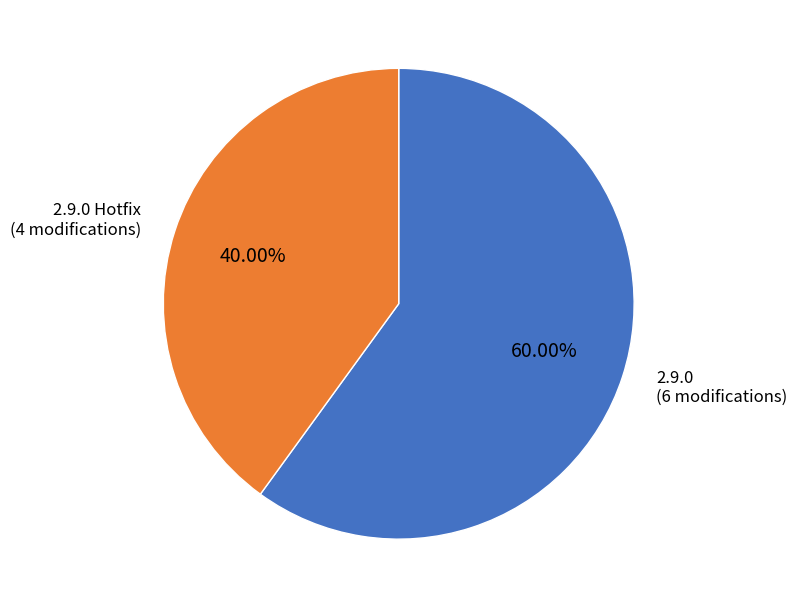

Combined, what portion of the pie is 2.9.0 Hotfix and 2.9.0?

100.0%